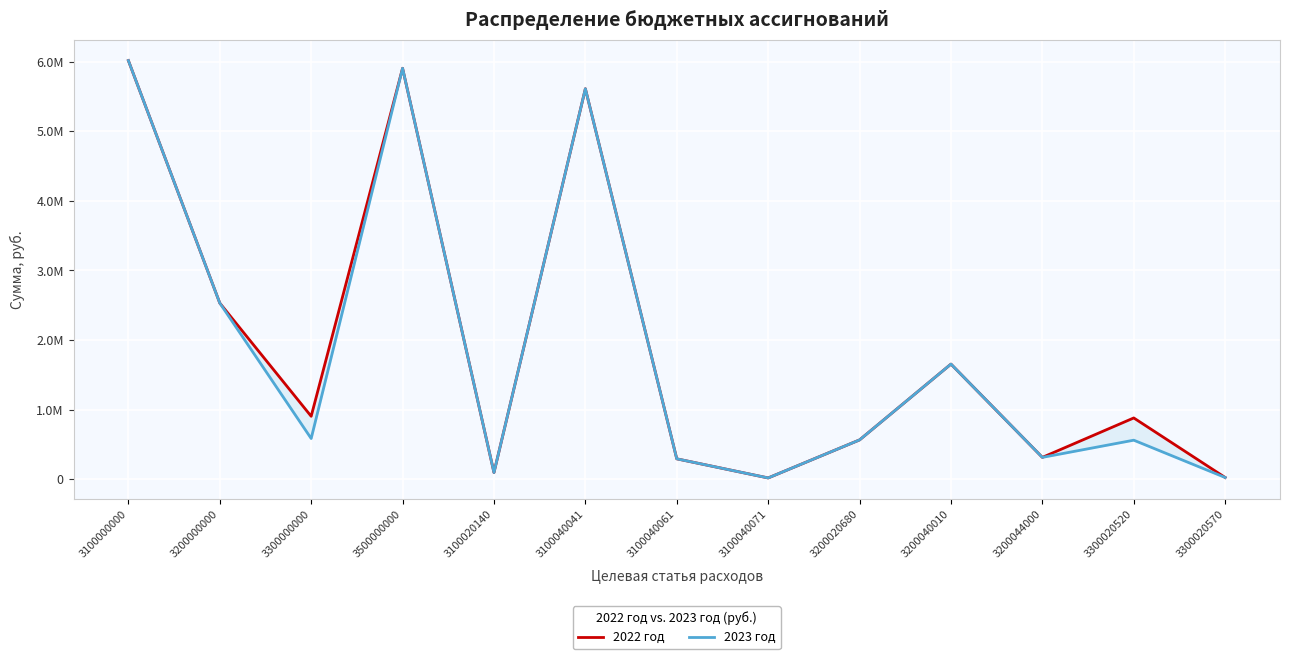

At which label is 2023 год closest to 3016200?

3200000000